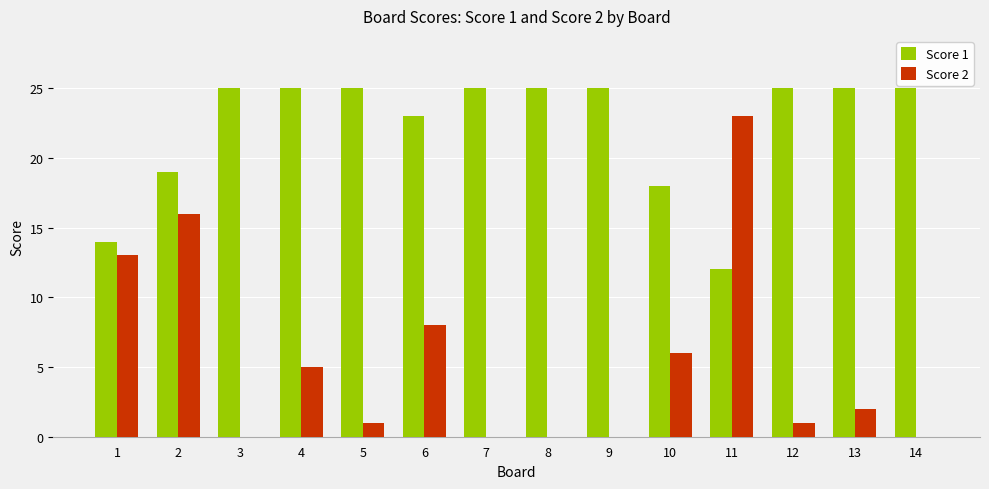

Which series has the widest spread of values?

Score 2